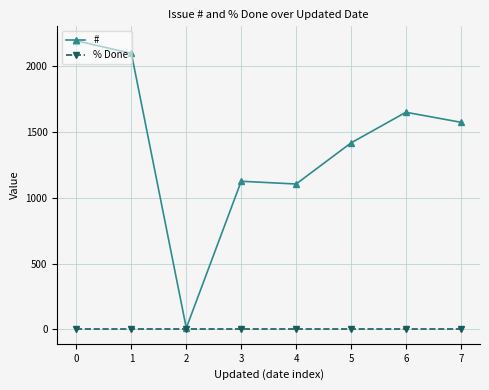

What is the difference between the maximum and minimum values in the # series?

2182